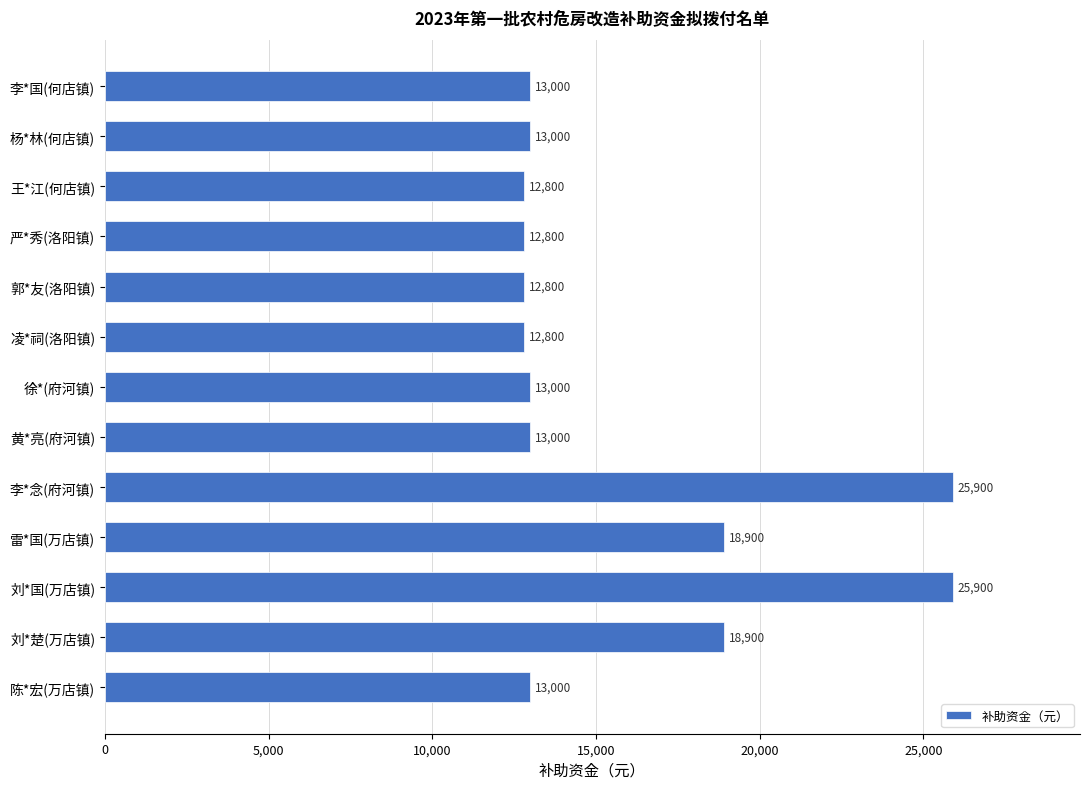

How many distinct data groups are displayed?

1